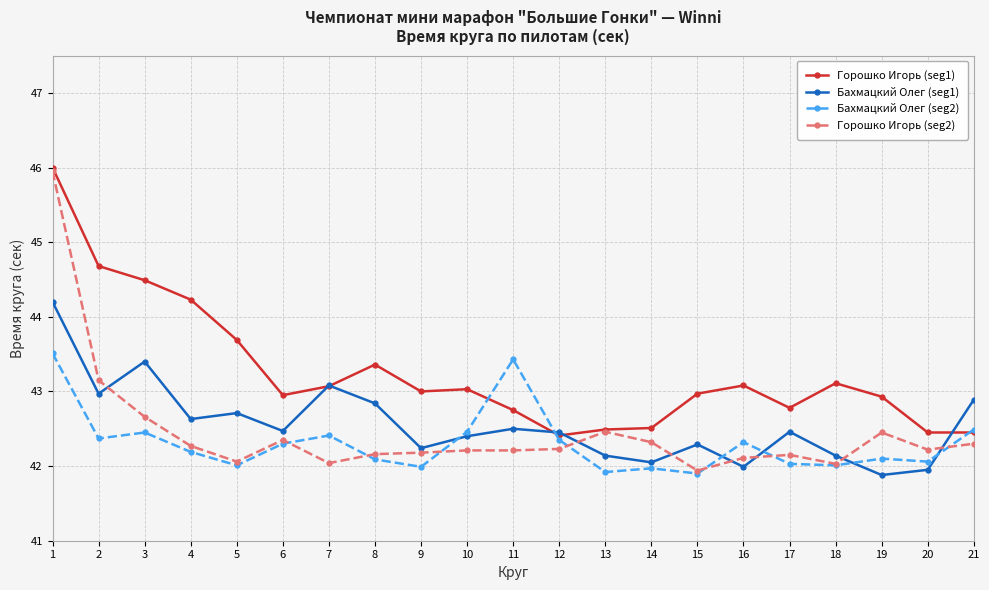

What is the total value across all series at 1?

179.7